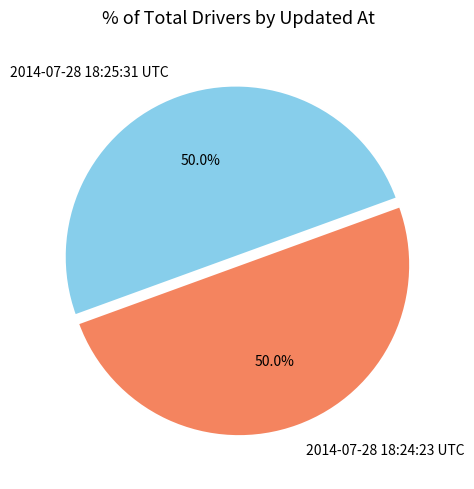

What is the total percentage of 2014-07-28 18:25:31 UTC and 2014-07-28 18:24:23 UTC?

100.0%